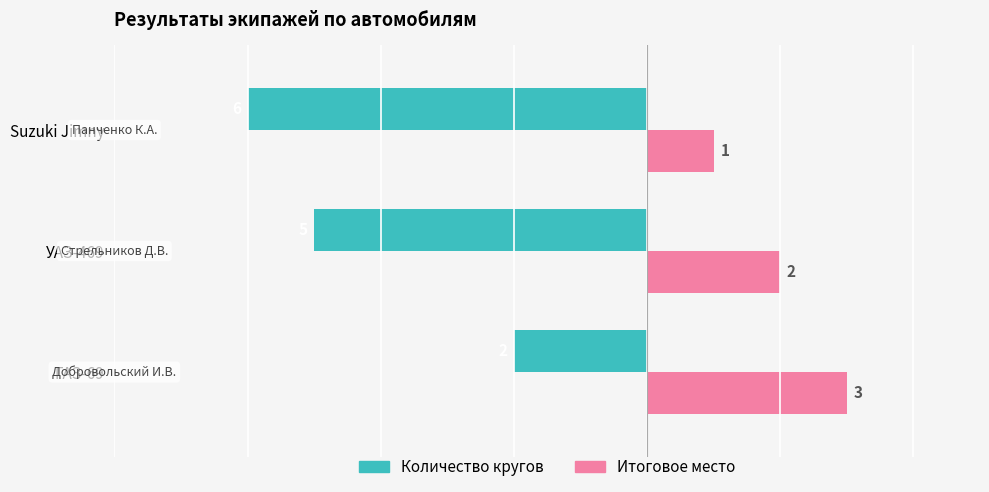

The Количество кругов series shows -7 at УАЗ-469. True or false?

False